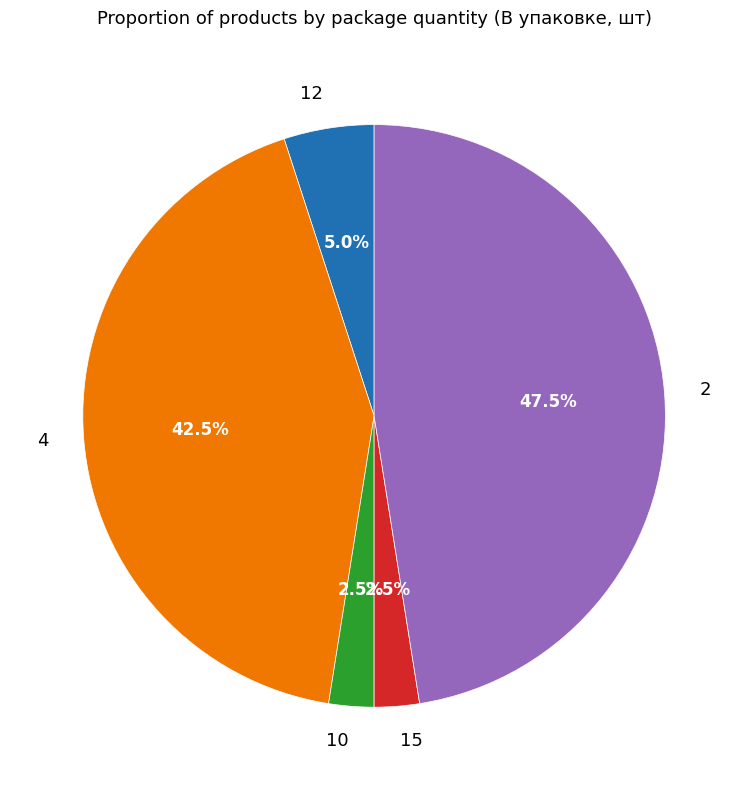

Is there a majority slice in this chart?

No